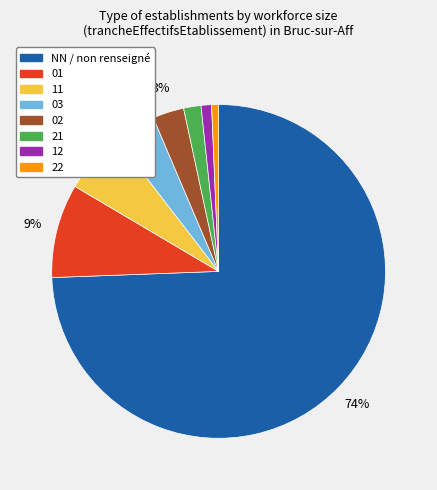

Do 01 and 22 together represent more than half of the pie?

No